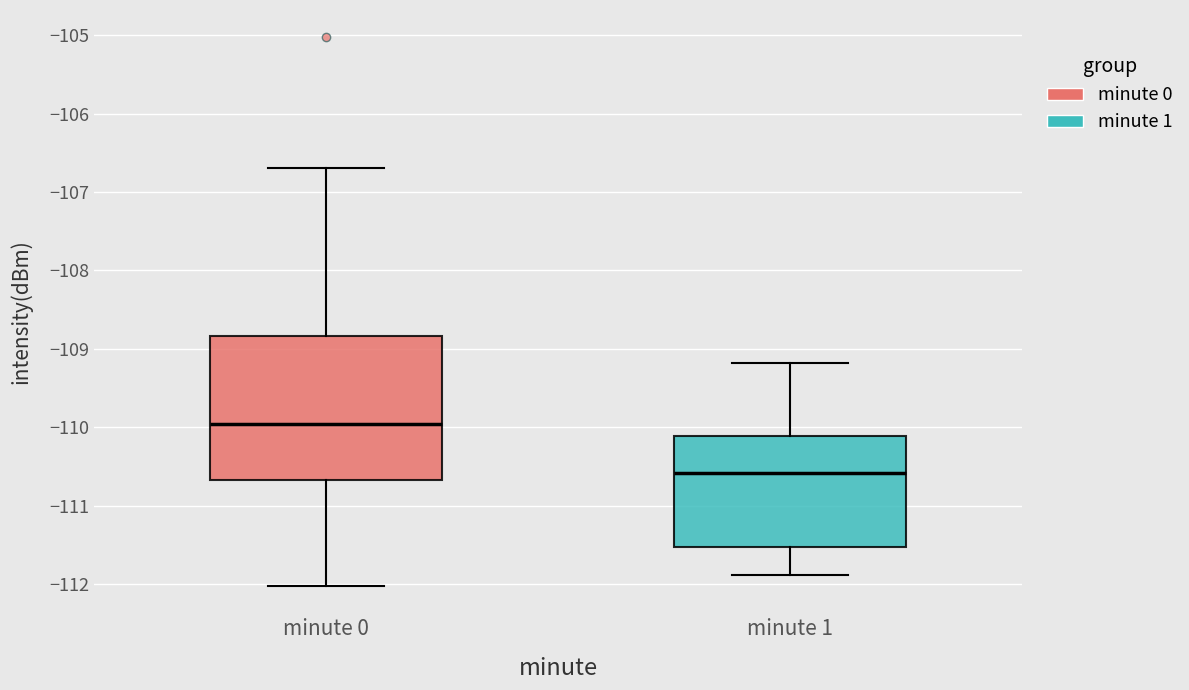

Where does the upper whisker of the box for minute 0 end on the y-axis? The values are not printed on the chart, so give them approximately, as read against the axis.

-106.7